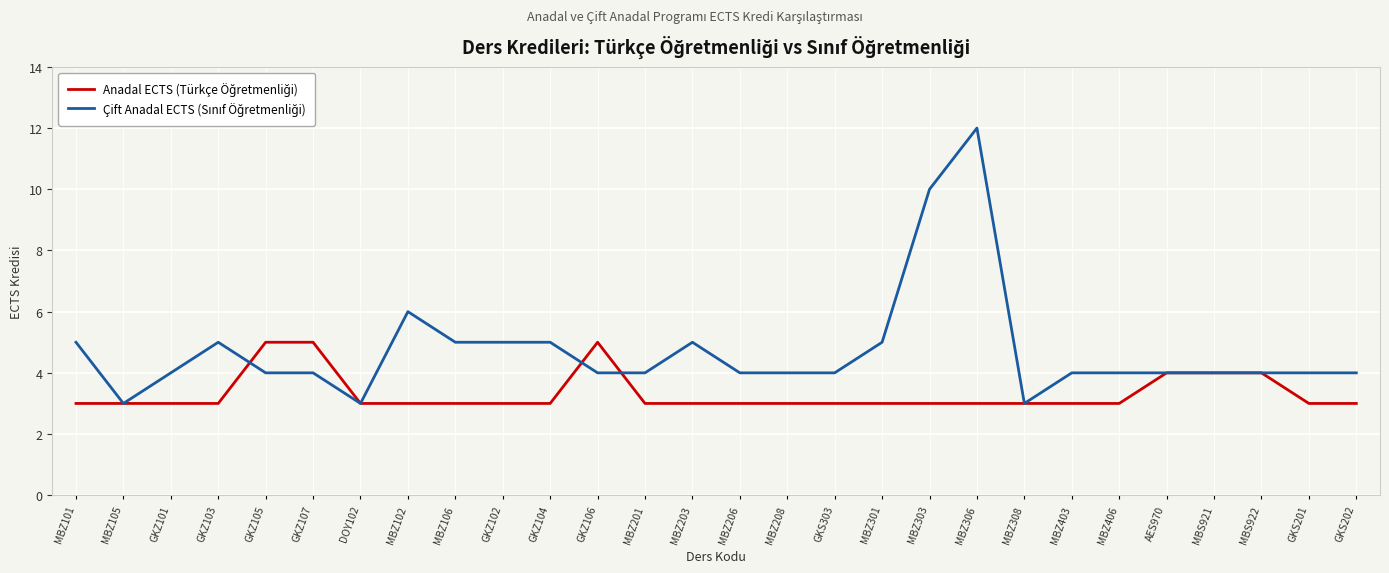

What is the total value across all series at MBZ102?

9